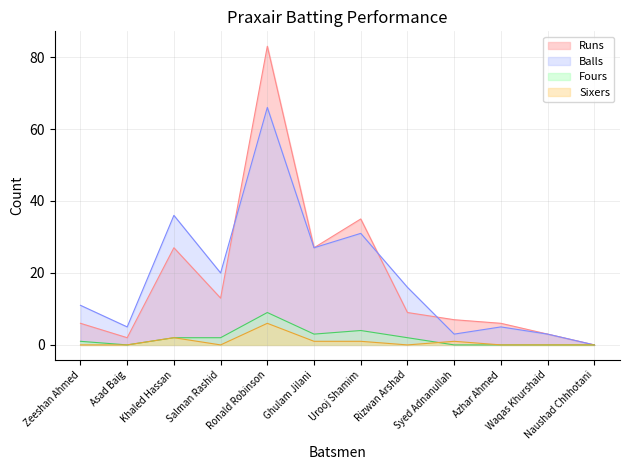

What is the spread (max minus min) of values at Urooj Shamim?

34